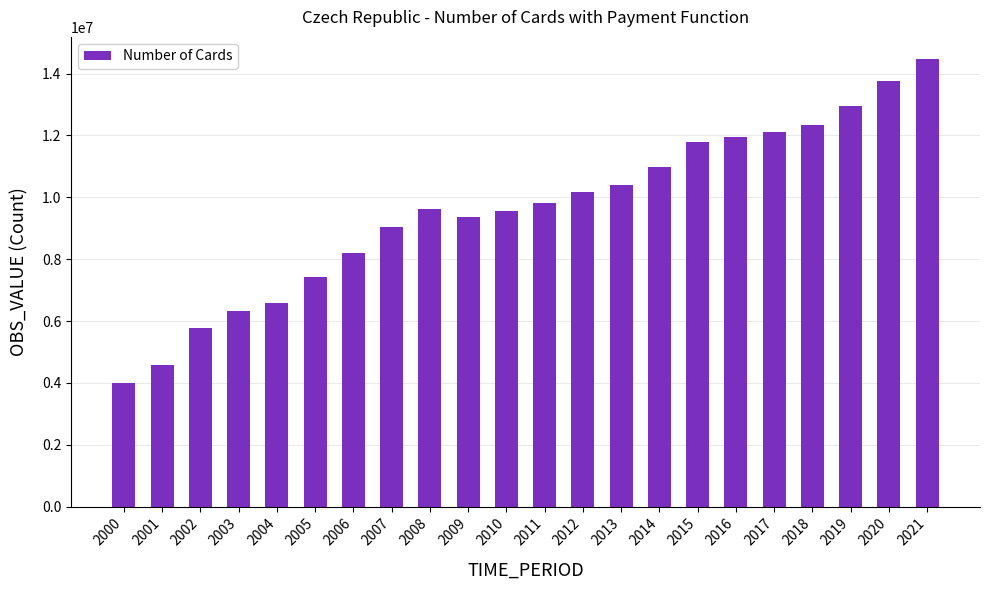

Approximately how many times larger is the value at 2001 compared to 2004?

0.7